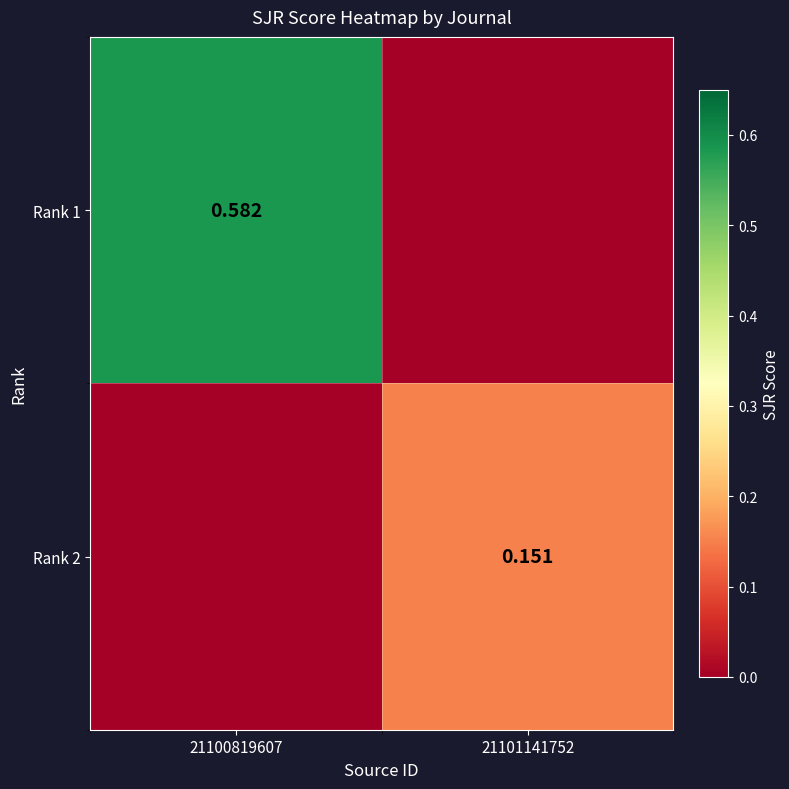

What is the difference between the highest and lowest values at 21101141752?

0.2